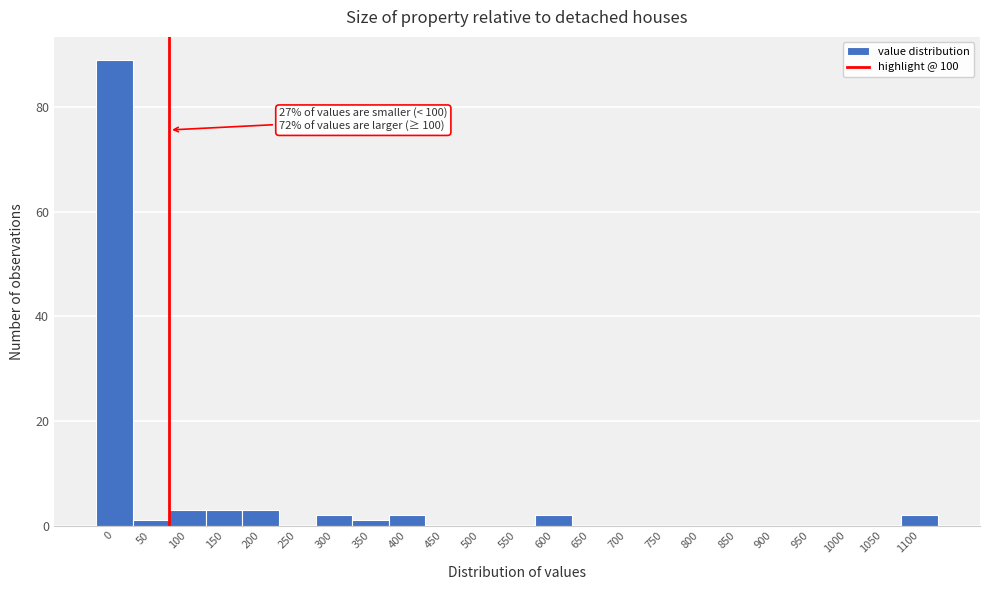

Reading right to left, extract all data points from this chart.

1100=2	1050=0	1000=0	950=0	900=0	850=0	800=0	750=0	700=0	650=0	600=2	550=0	500=0	450=0	400=2	350=1	300=2	250=0	200=3	150=3	100=3	50=1	0=89